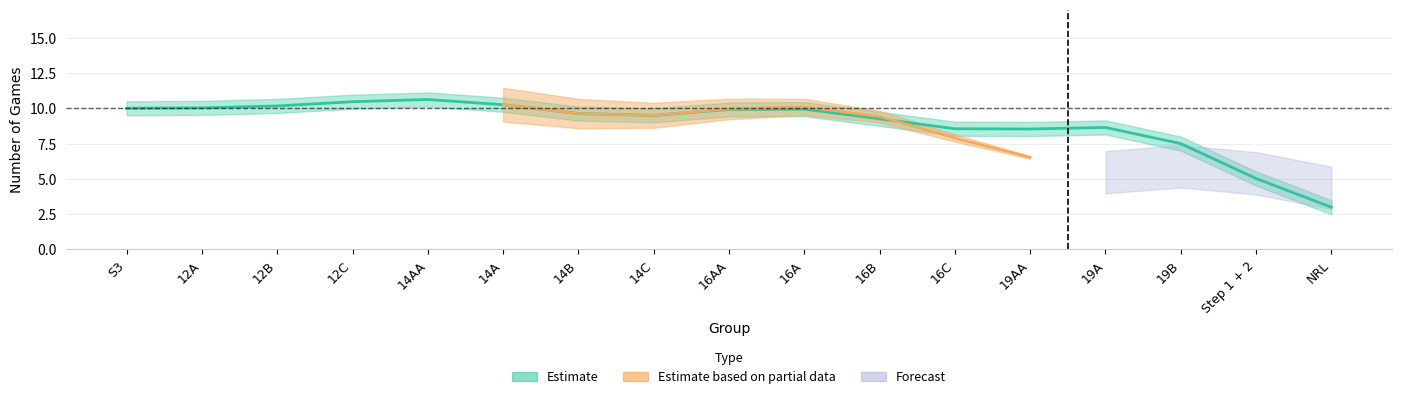

True or false: Teams has more than 0 interior local peaks.

True